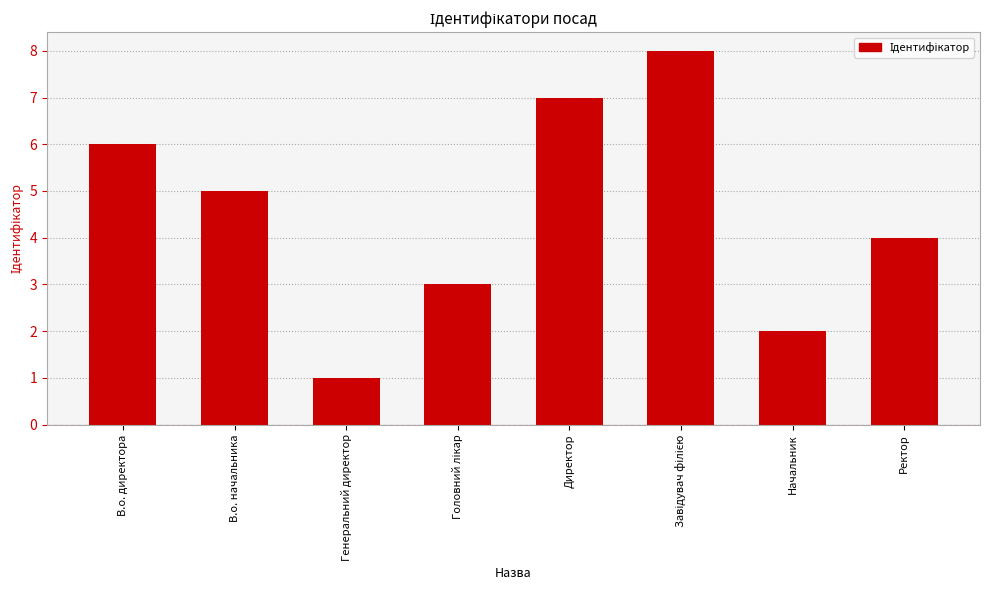

Where is the data nearest to the value 4?

Ректор